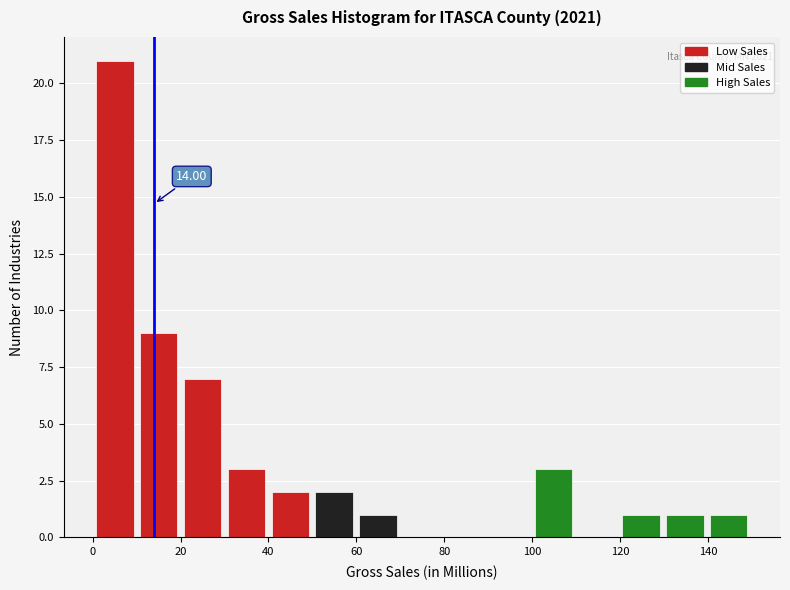

Over which range of the x-axis is the bar tallest?

0 to 10